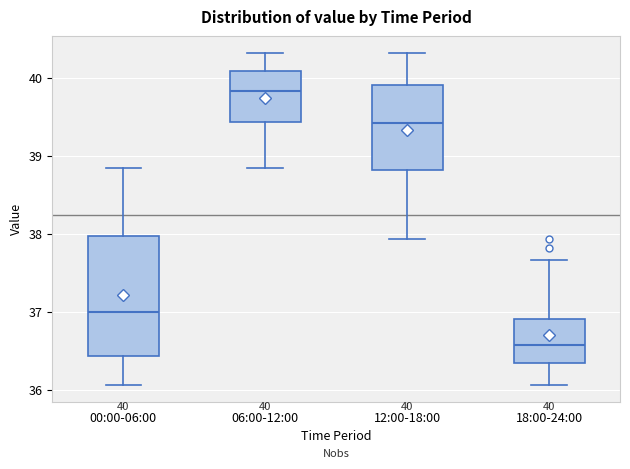

Which box has the highest median line?

06:00-12:00